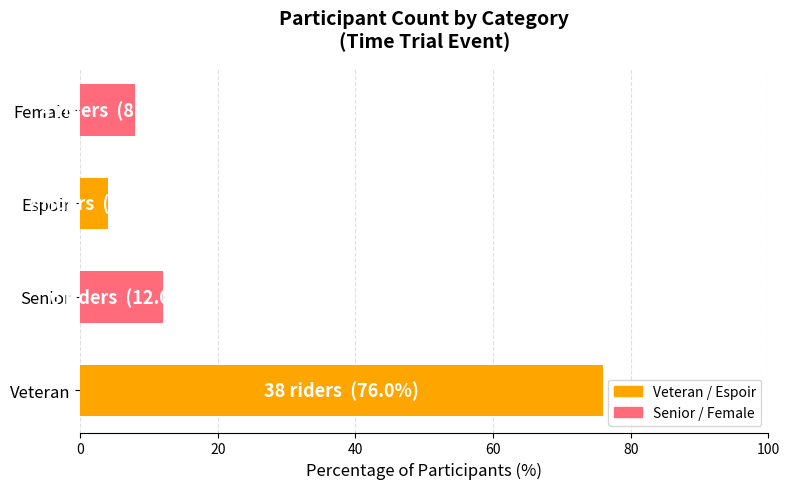

Is it true that the value at Veteran is 76?

True